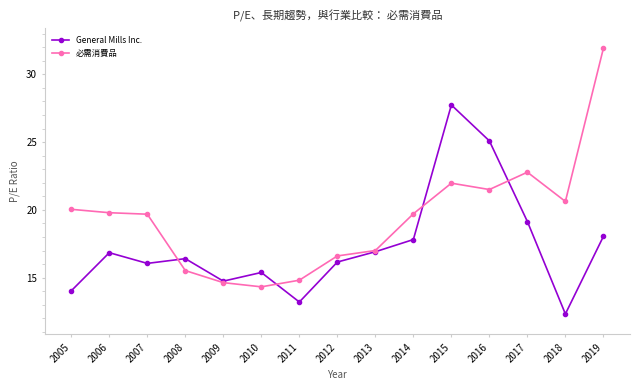

True or false: 必需消費品 has more than 0 interior local peaks.

True